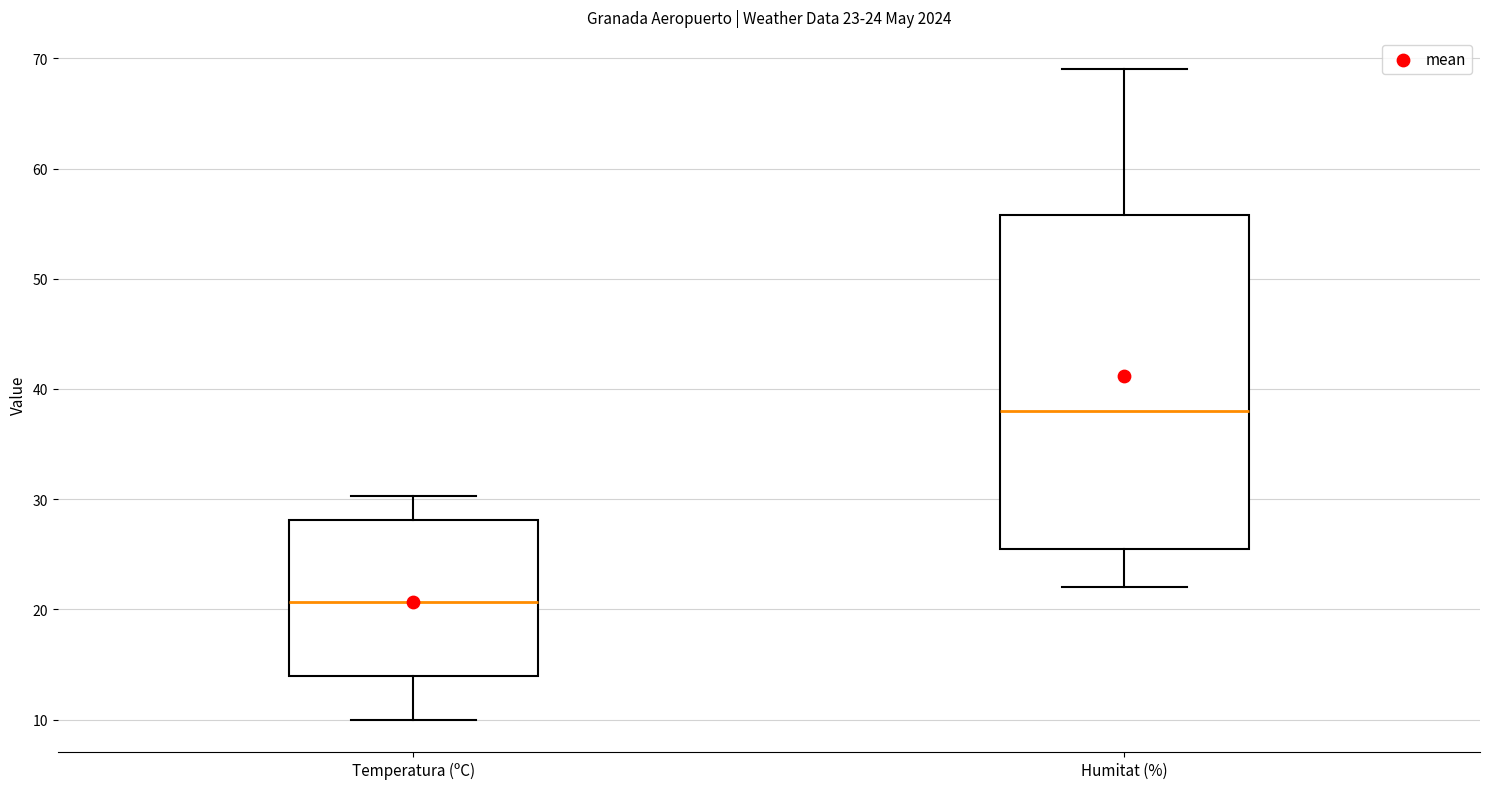

Comparing the boxes themselves (not the whiskers), which one is the tallest?

Humitat (%)